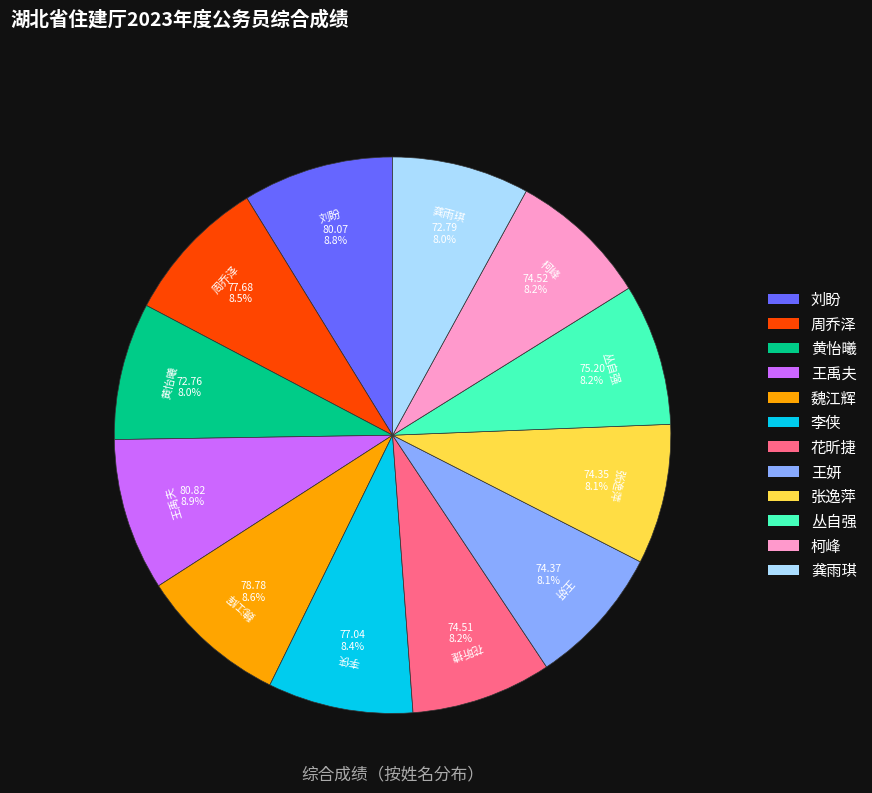

The 刘盼 slice represents 9% of the pie. True or false?

True